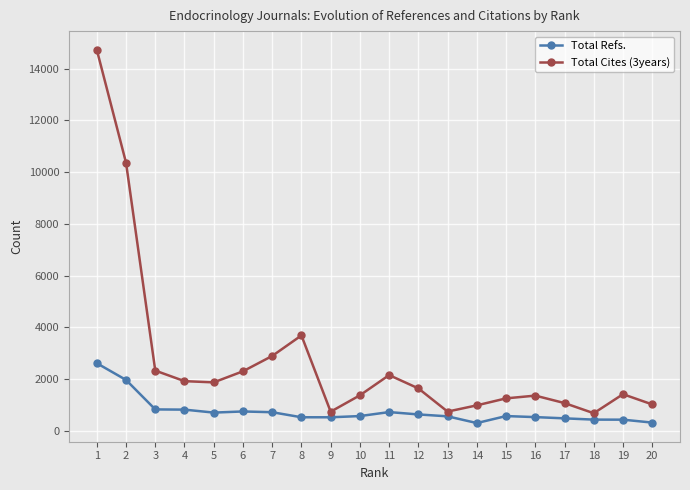

Which series has the largest total across all categories?

Total Cites (3years)